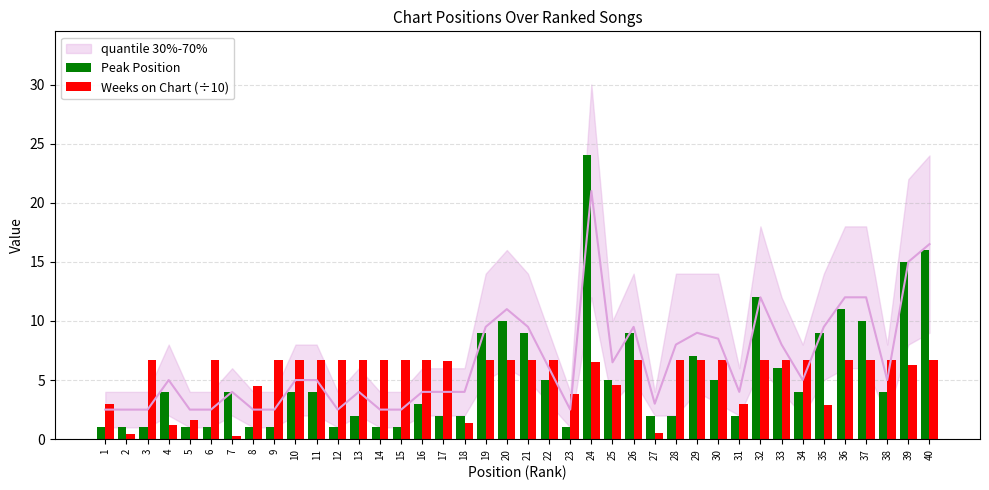

Rank the series by their average value, from lowest to highest.

Peak Position, Weeks on Chart (÷10)